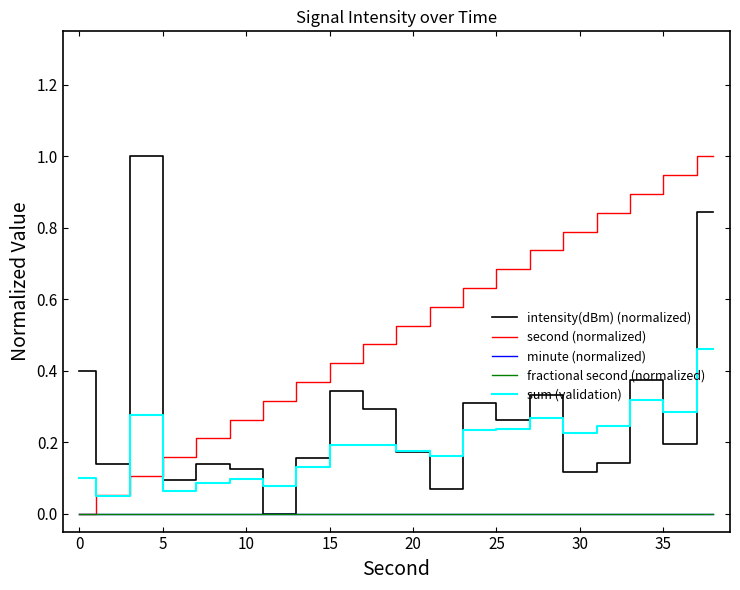

Is this an area chart (filled region under the line)?

No